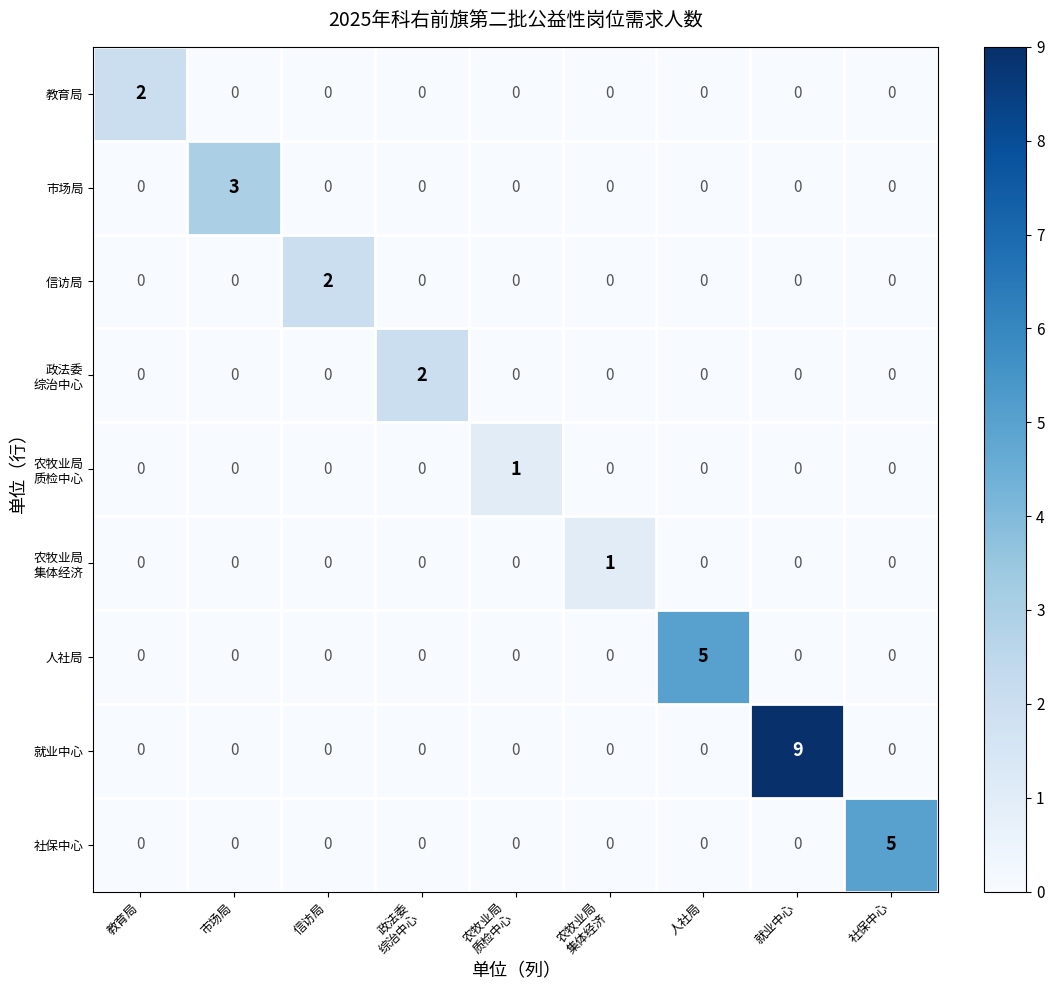

Which series has the widest spread of values?

就业中心